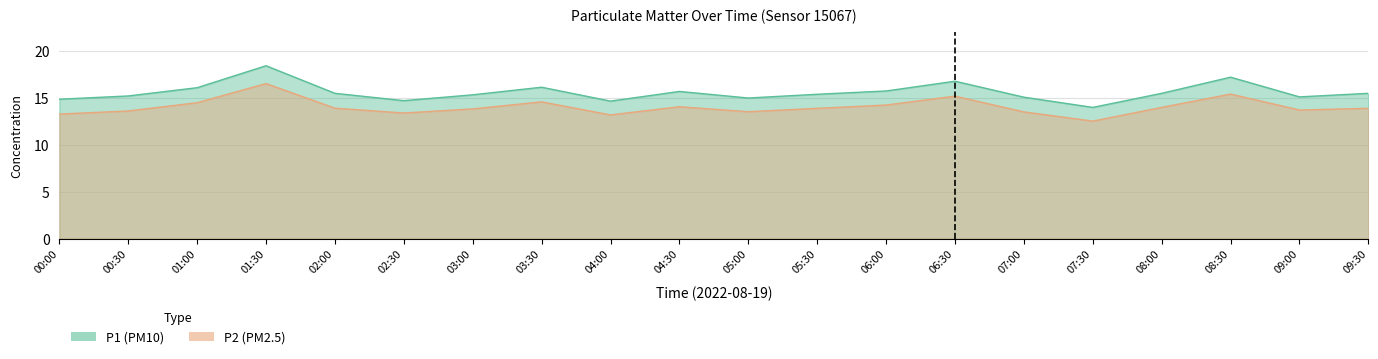

What is the maximum value shown in the chart?

18.4